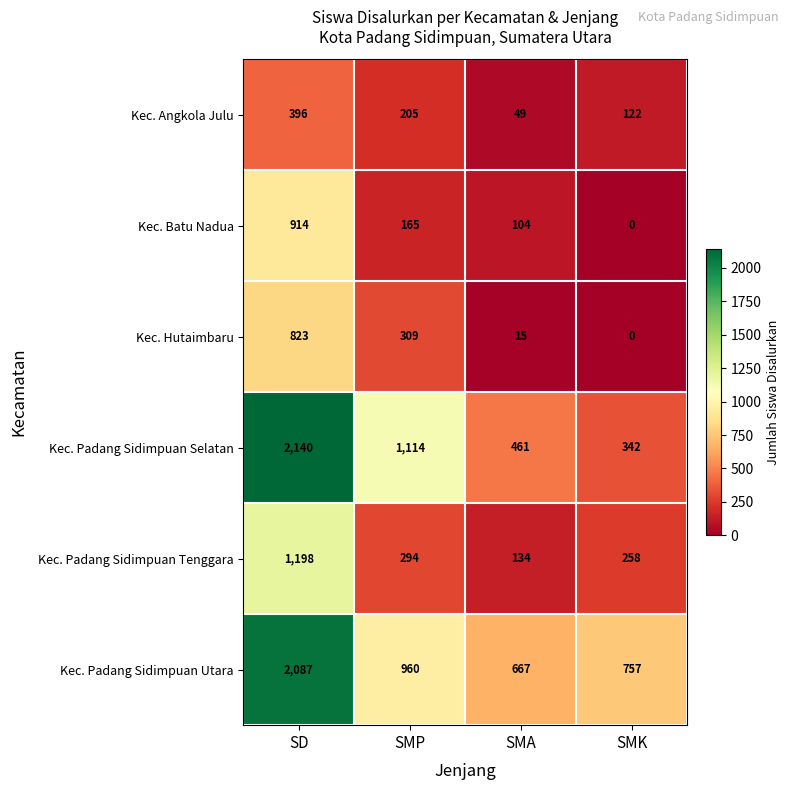

What is the total value across all series at SMP?

3047